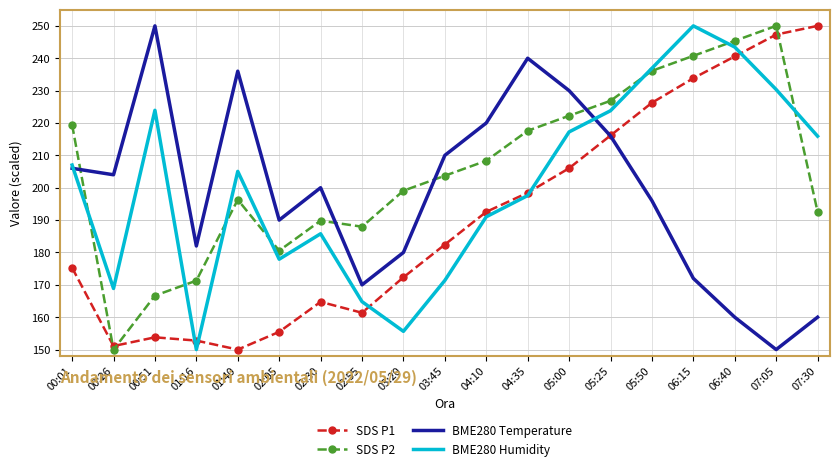

At how many categories does at least one series exceed 207?

13